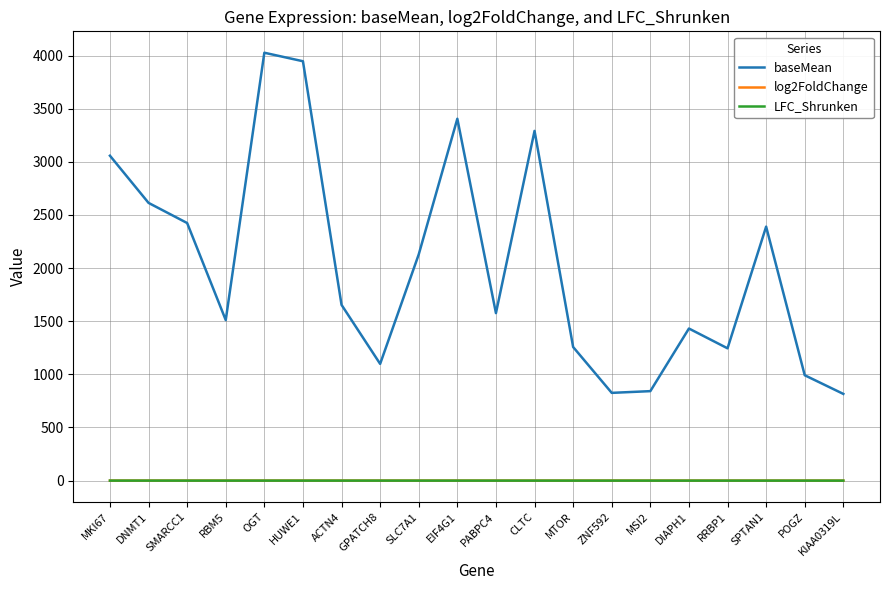

Is this an area chart (filled region under the line)?

No